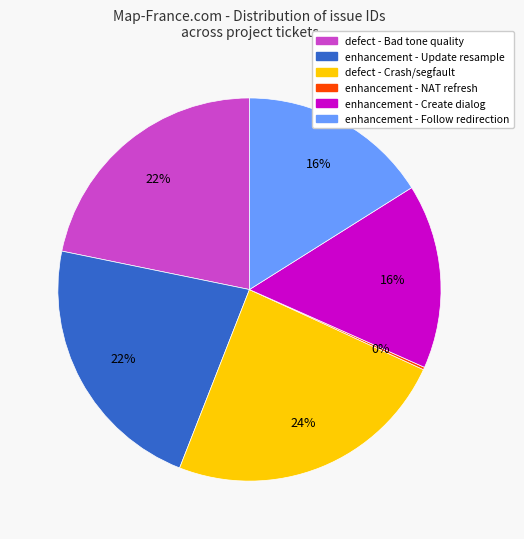

To the nearest percent, what is the average slice percentage?

17%